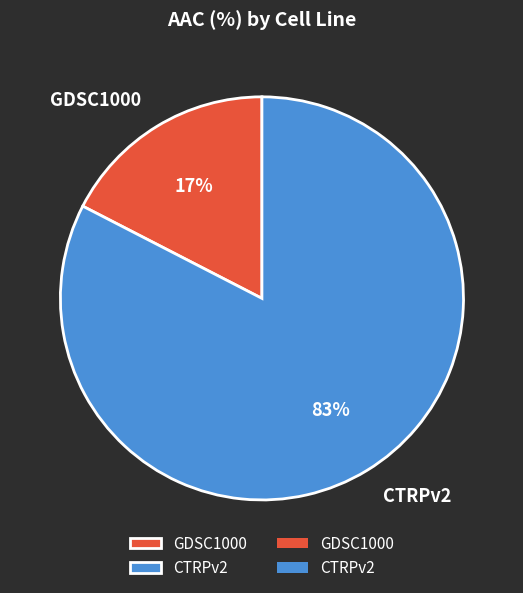

Between CTRPv2 and GDSC1000, which is larger?

CTRPv2